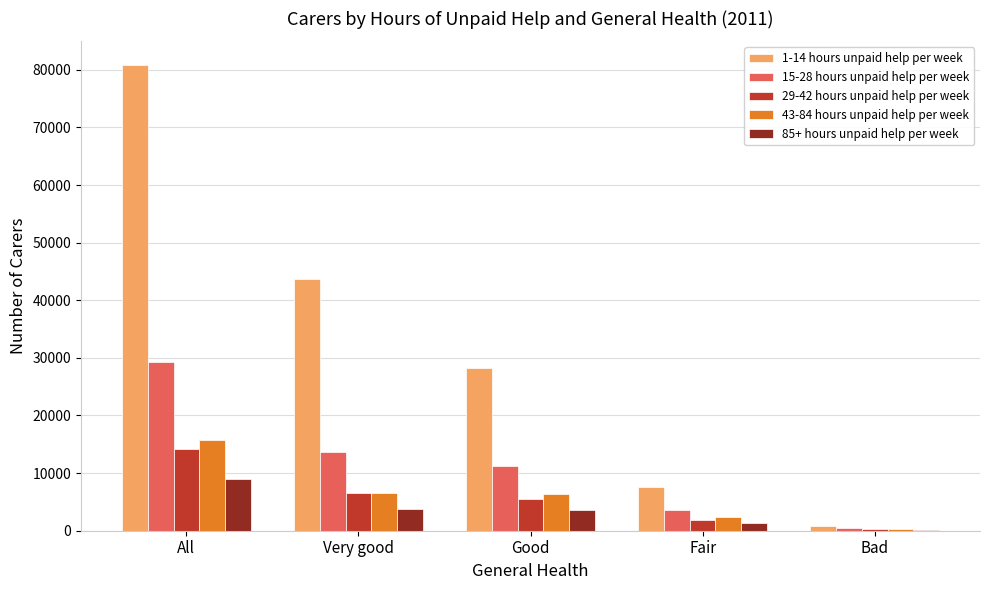

Is it true that 85+ hours unpaid help per week equals 3646 at Good?

True